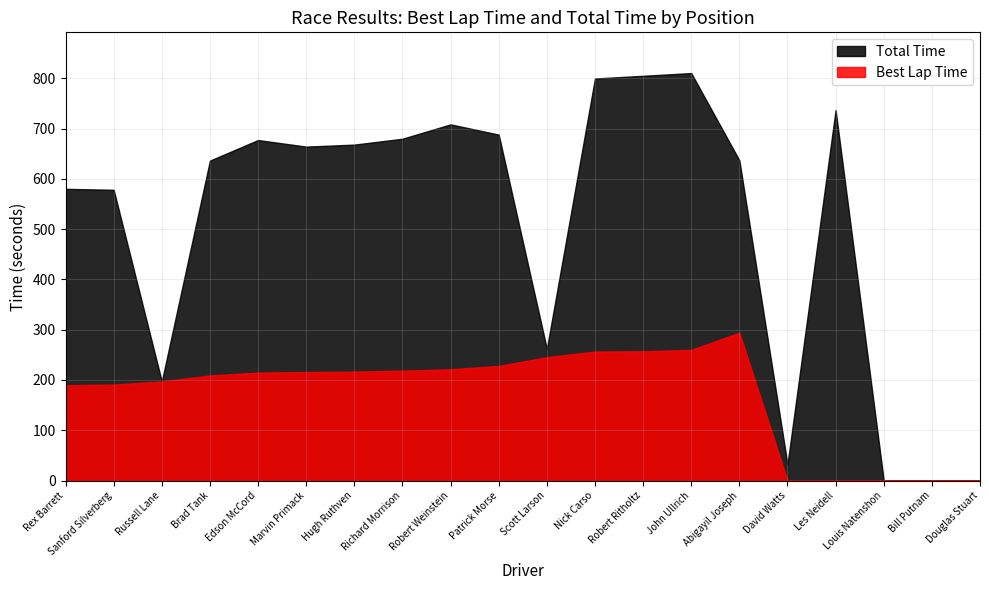

What is the difference between the highest and lowest values at Richard Morrison?

461.2